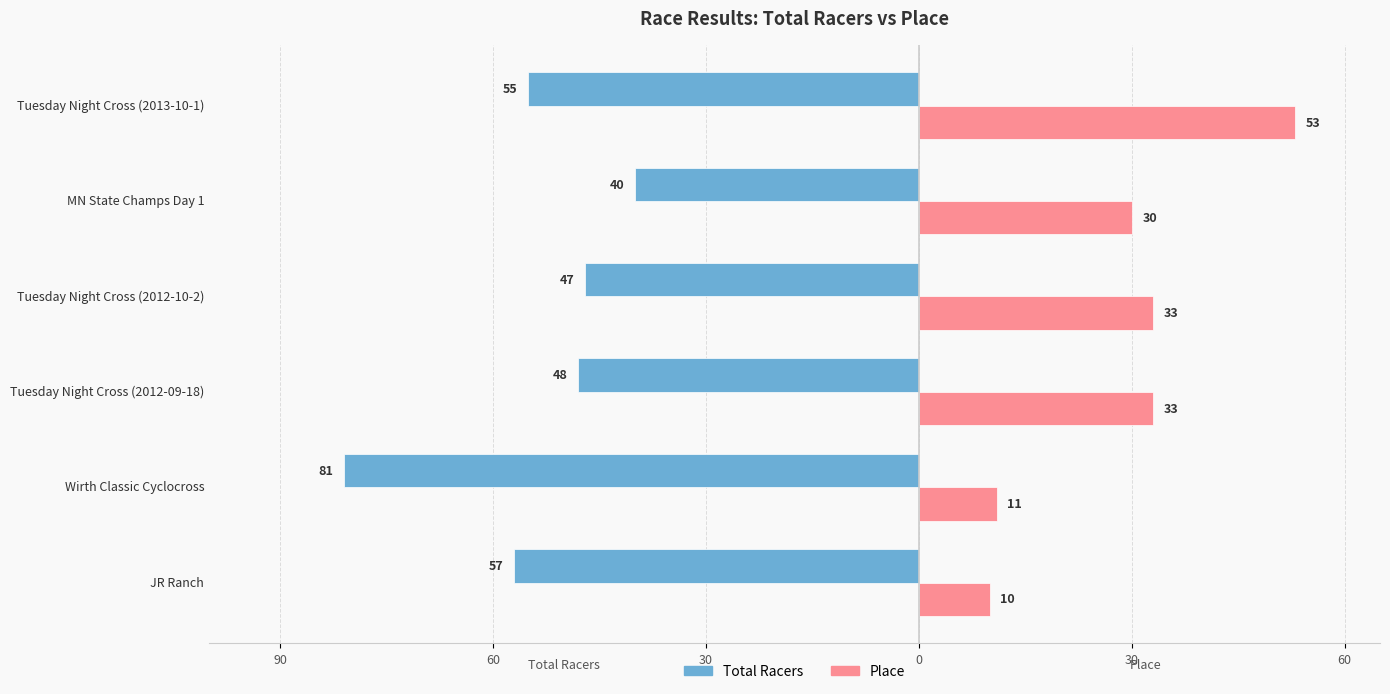

What are all the series names shown in the legend?

Total Racers, Place